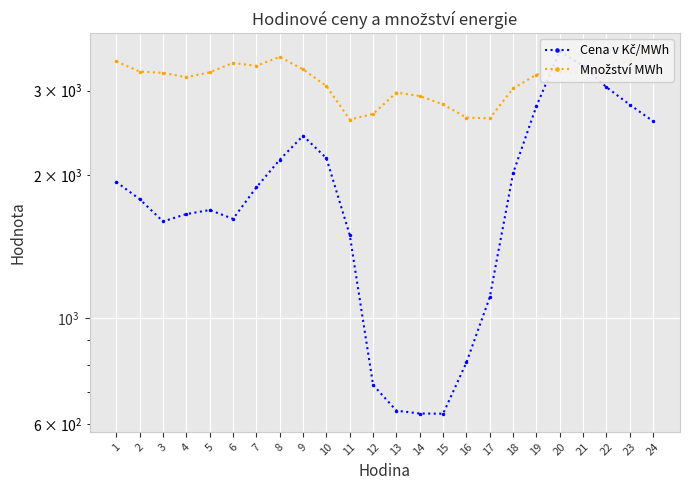

Reading right to left, extract all data points from this chart.

Cena v Kč/MWh: 2588.8	2804.1	3051.2	3380.6	3629.1	2786.7	2016.5	1108.0	808.5	631.5	632.0	640.8	725.6	1495.5	2166.9	2414.1	2150.5	1882.2	1617.0	1687.1	1654.4	1596.8	1777.9	1931.5
Množství MWh: 3623.2	3474.1	3398.6	3272.5	3283.6	3243.7	3034.0	2625.7	2635.1	2808.6	2924.6	2973.4	2682.2	2610.1	3068.9	3326.0	3532.1	3381.9	3430.6	3279.8	3200.8	3270.3	3290.1	3455.0